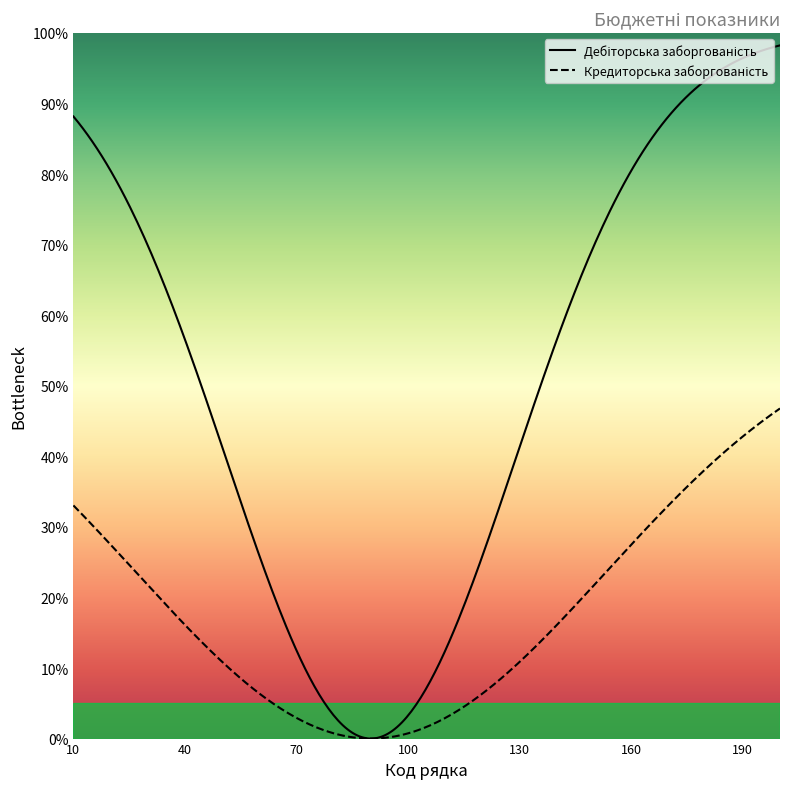

How many data points are above 110?

9